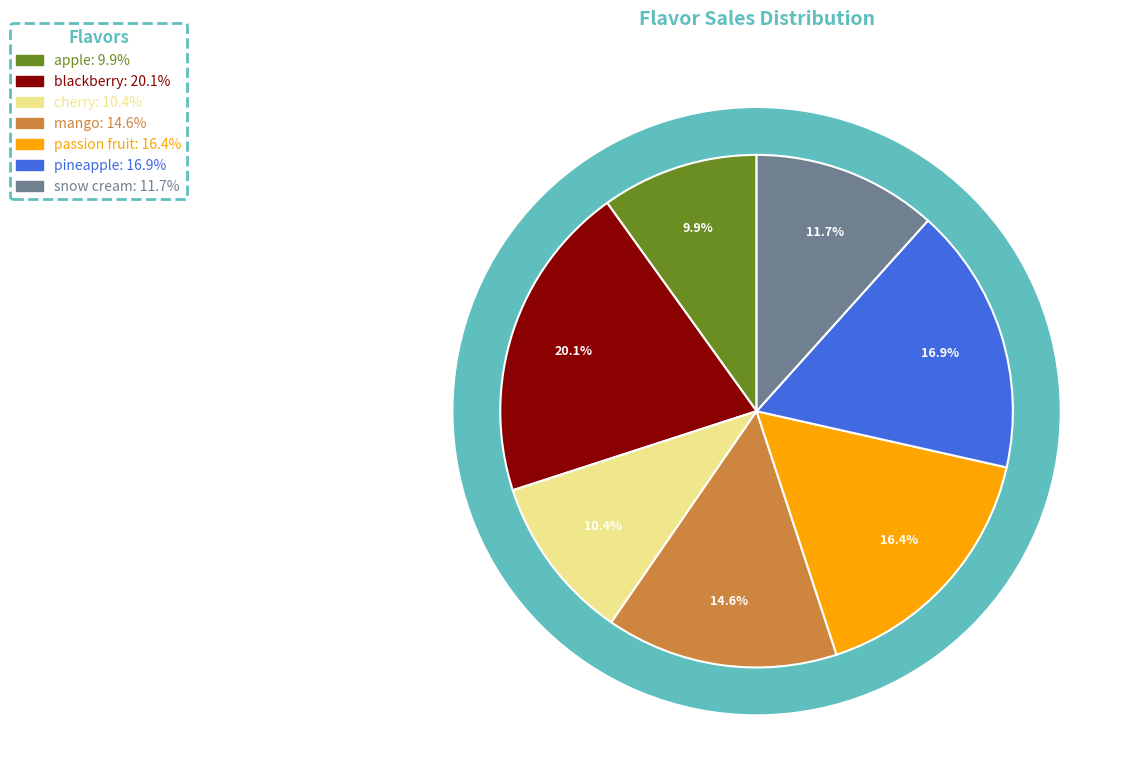

To the nearest percent, what is the difference between the largest and smallest slice percentages?

10%